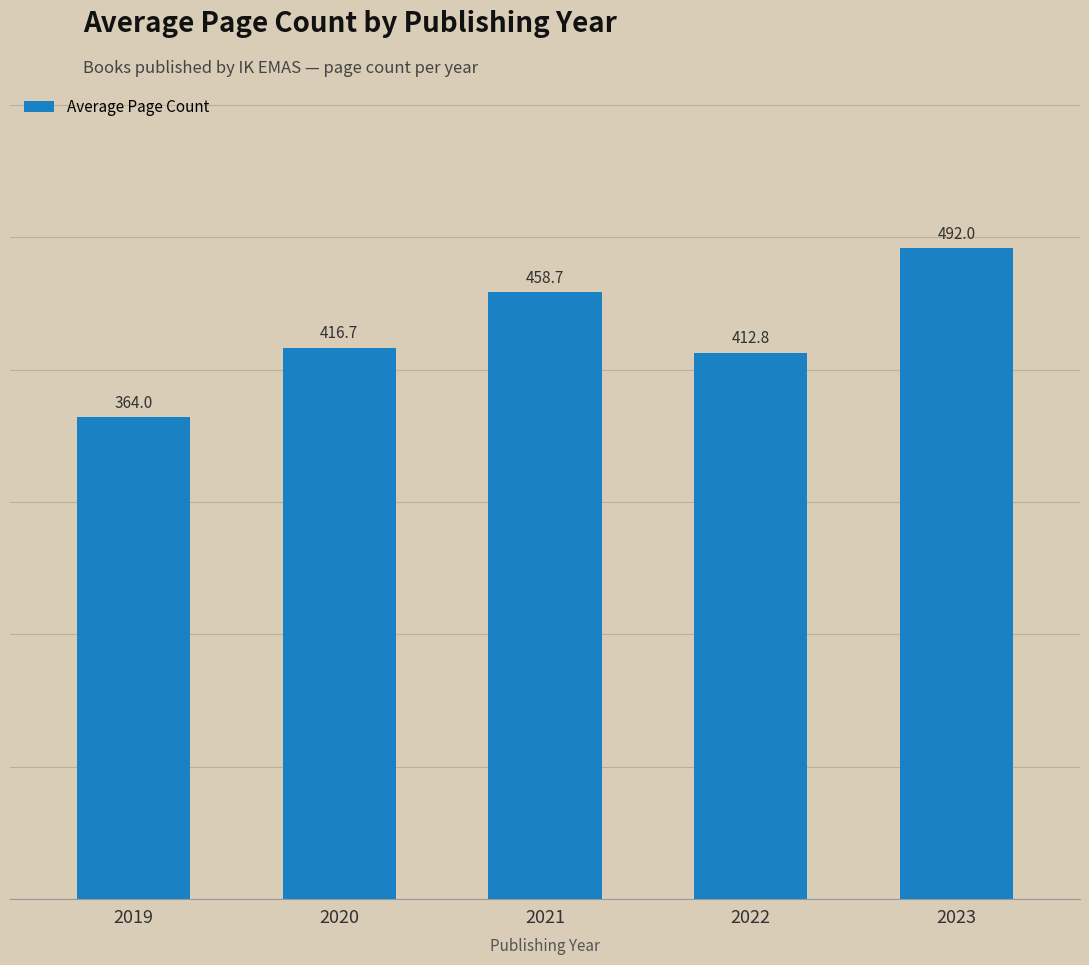

Is it true that the value at 2019 is 487.0?

False